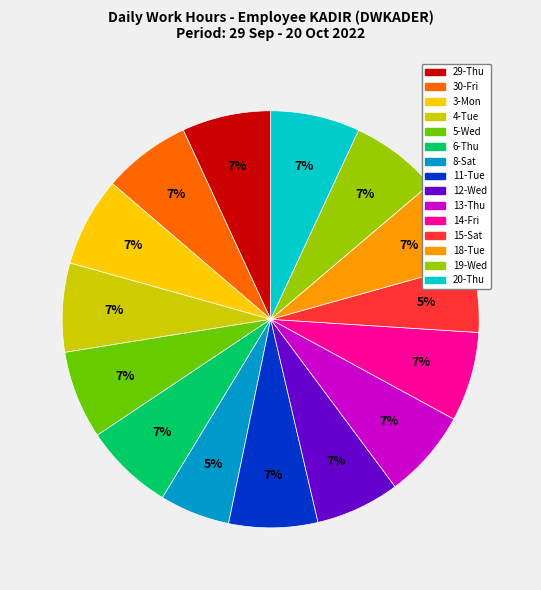

Between 8-Sat and 11-Tue, which is larger?

11-Tue